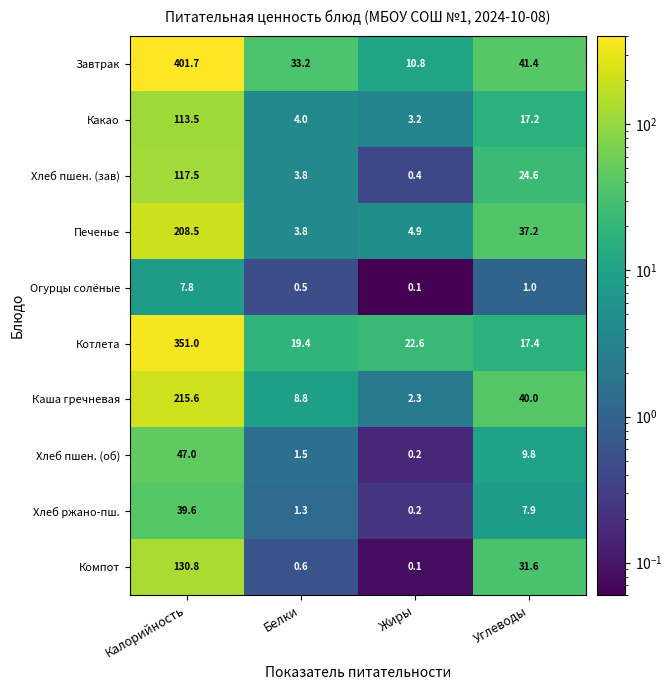

Which series has the largest range (max minus min)?

Завтрак